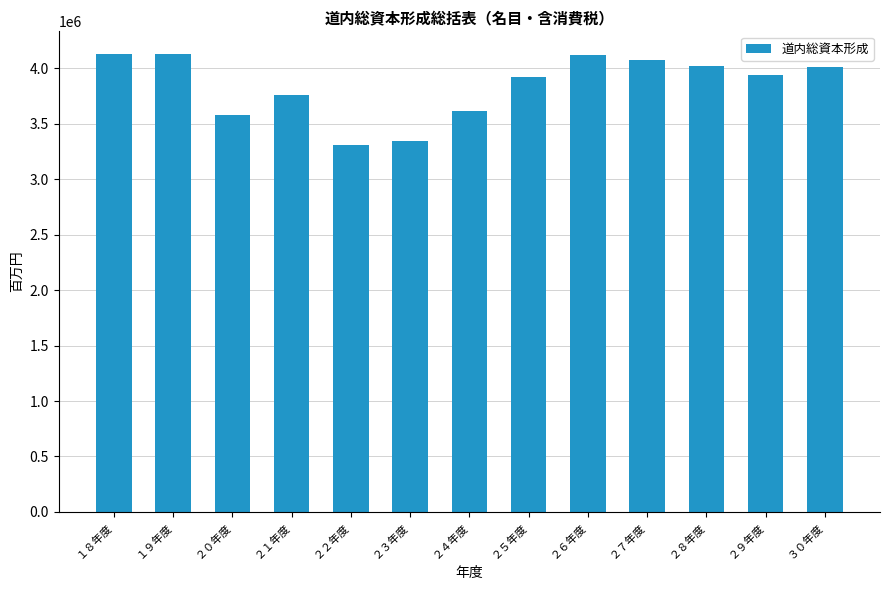

Read the value at ３０年度.

4007500.3